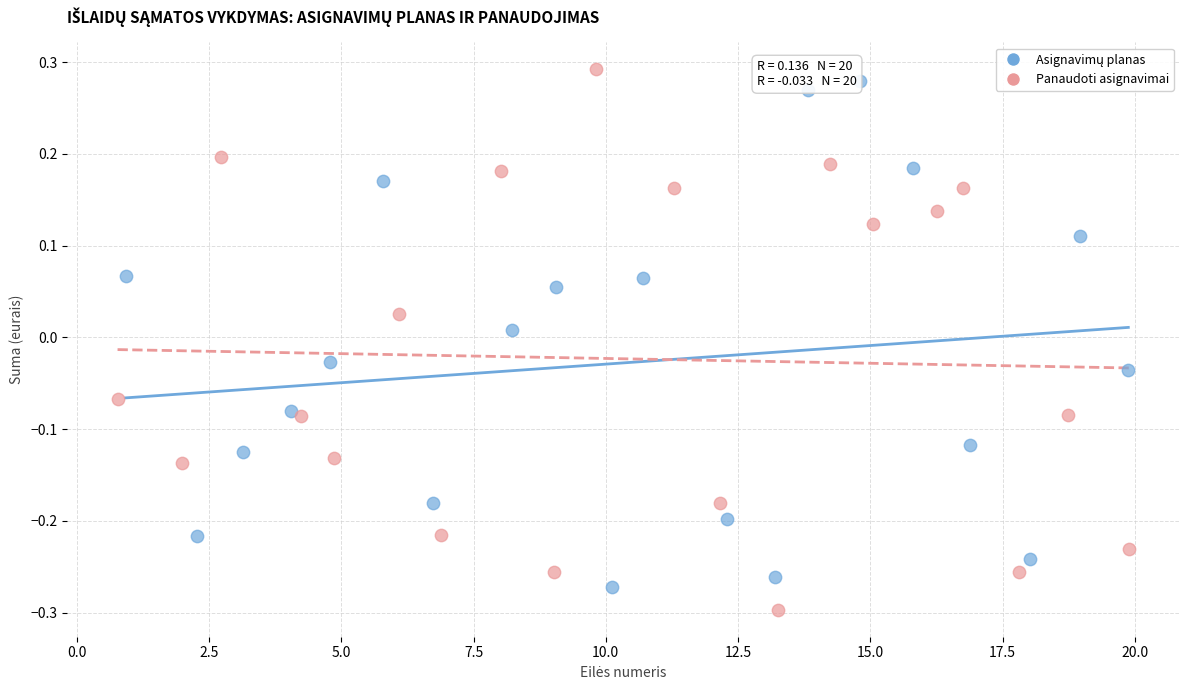

Which series has the widest spread of Y values?

Panaudoti asignavimai